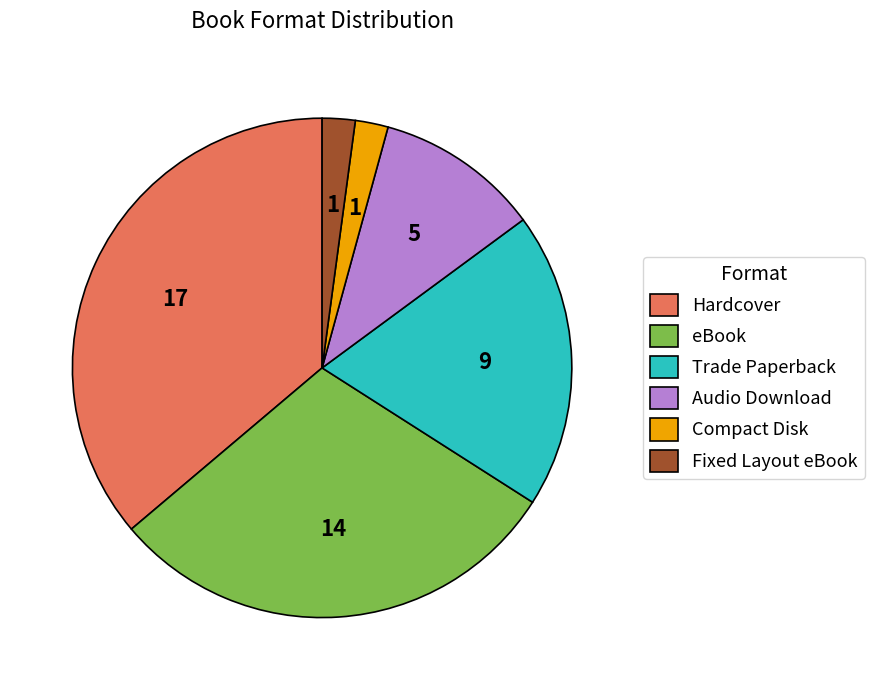

Is the sum of Trade Paperback and eBook greater than half?

No